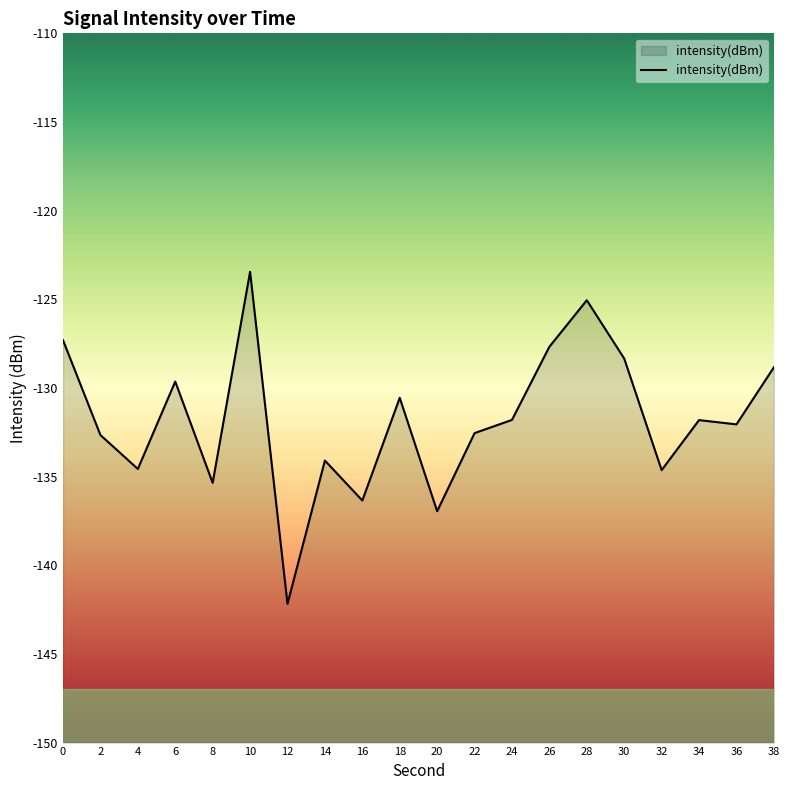

What is the sum of the values at 32 and 0?

-261.9